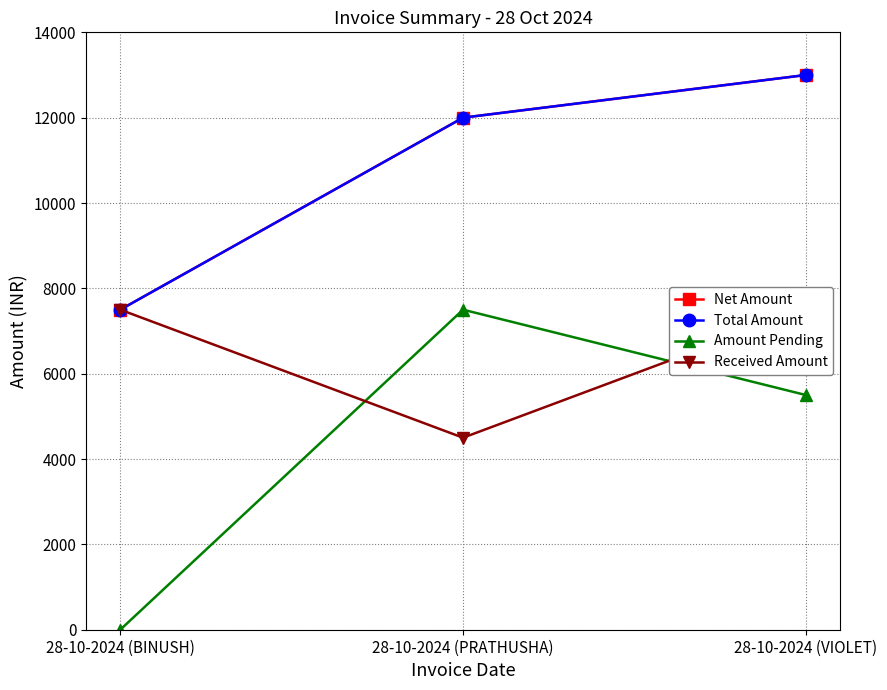

At 28-10-2024 (PRATHUSHA), list the series in order from smallest to largest.

Received Amount, Amount Pending, Net Amount, Total Amount